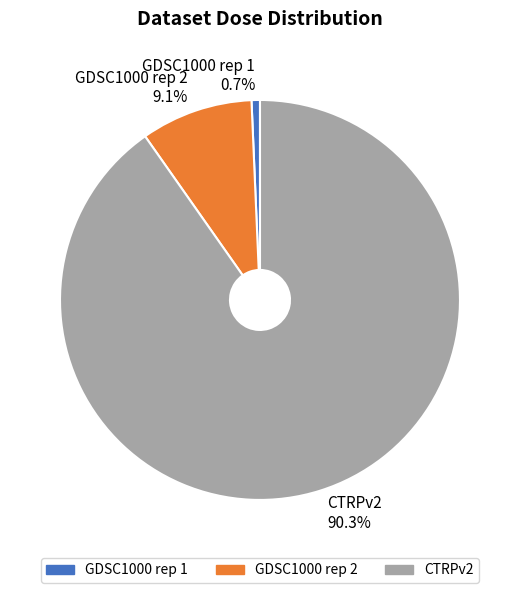

Which category accounts for the majority?

CTRPv2